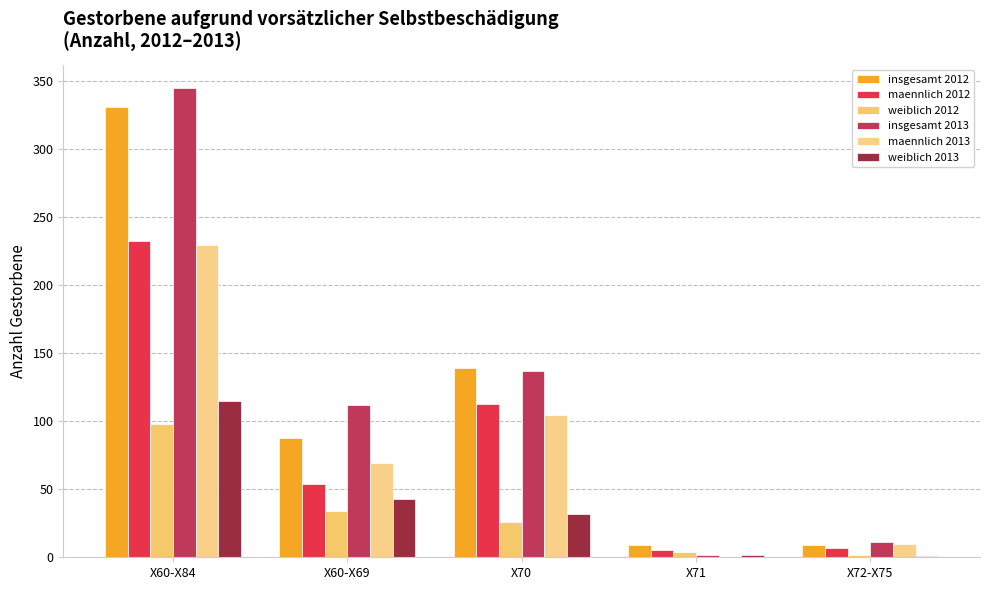

How many groups of bars are there?

5